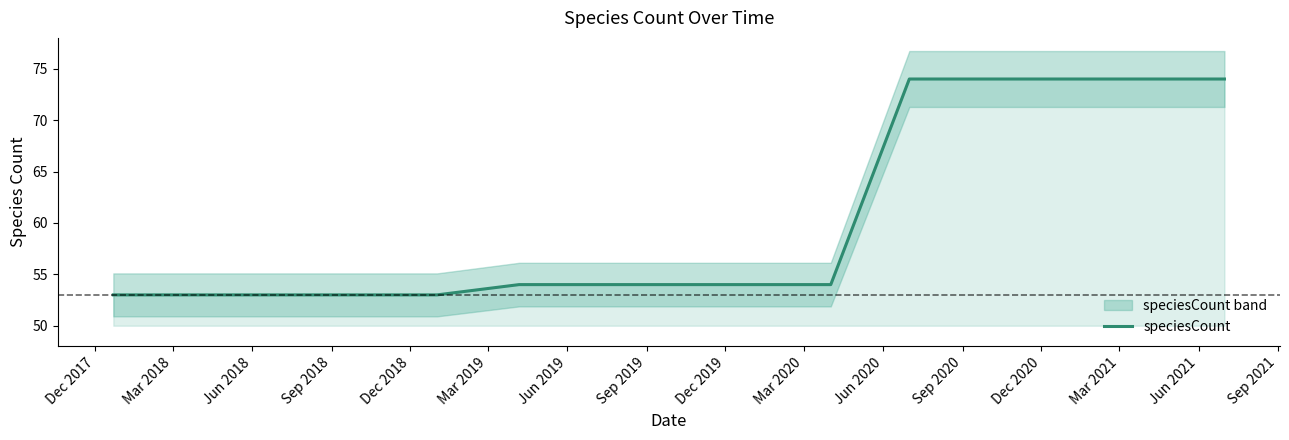

What is the maximum value for speciesCount?

74